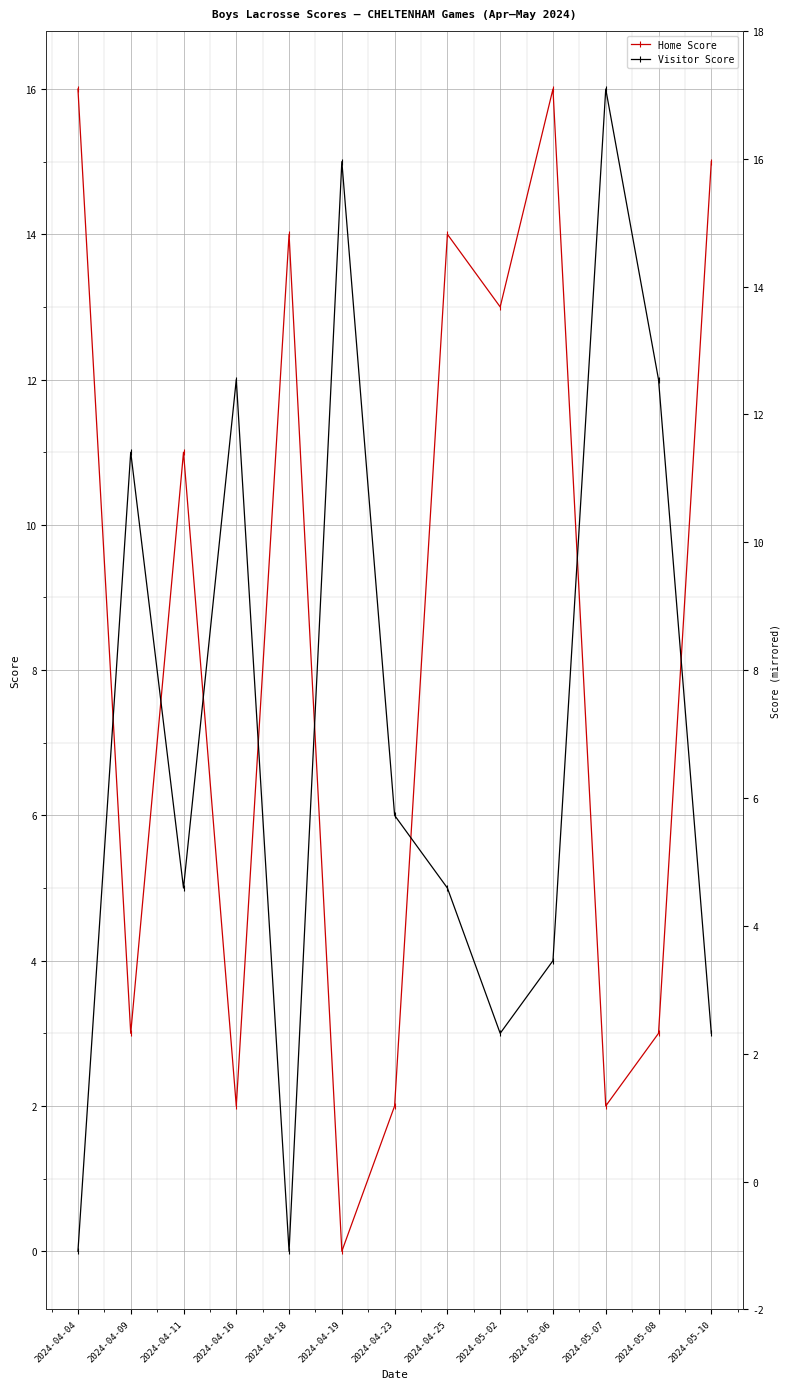

Count the number of data series in this chart.

2